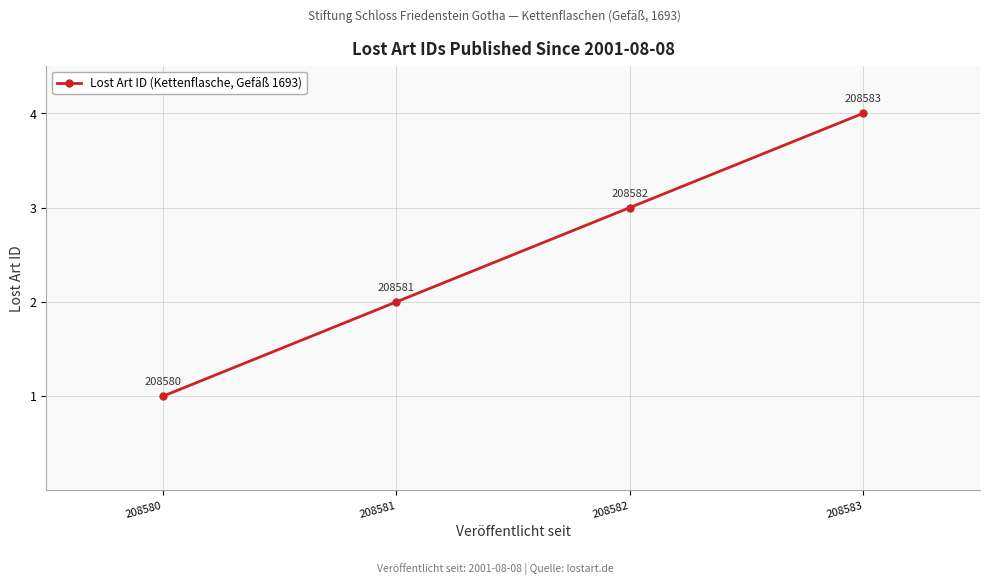

Reading left to right, what are all the values shown in this chart?

208580=1	208581=2	208582=3	208583=4